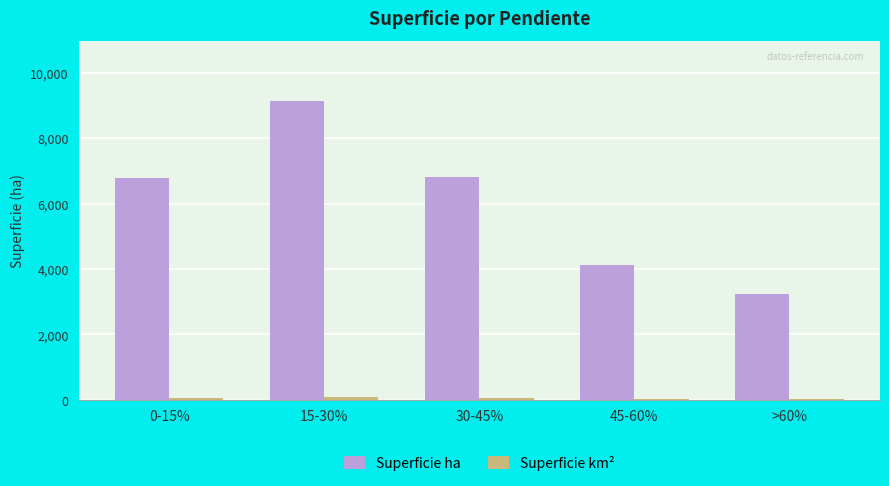

Between 15-30% and 30-45%, which series saw the biggest shift?

Superficie ha